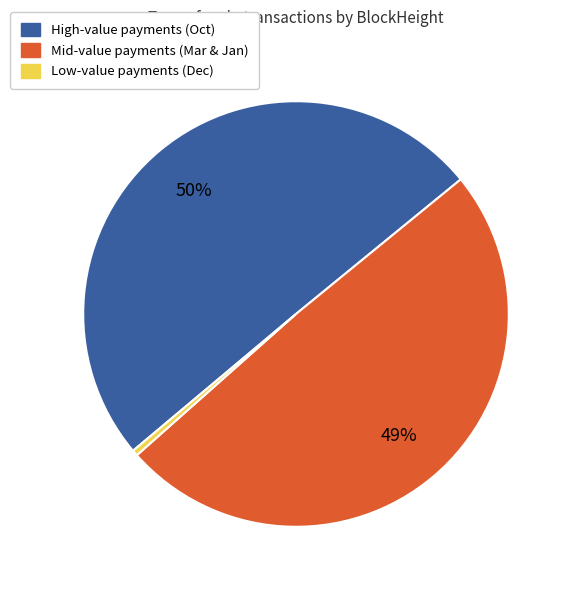

Does any single category account for the majority?

Yes